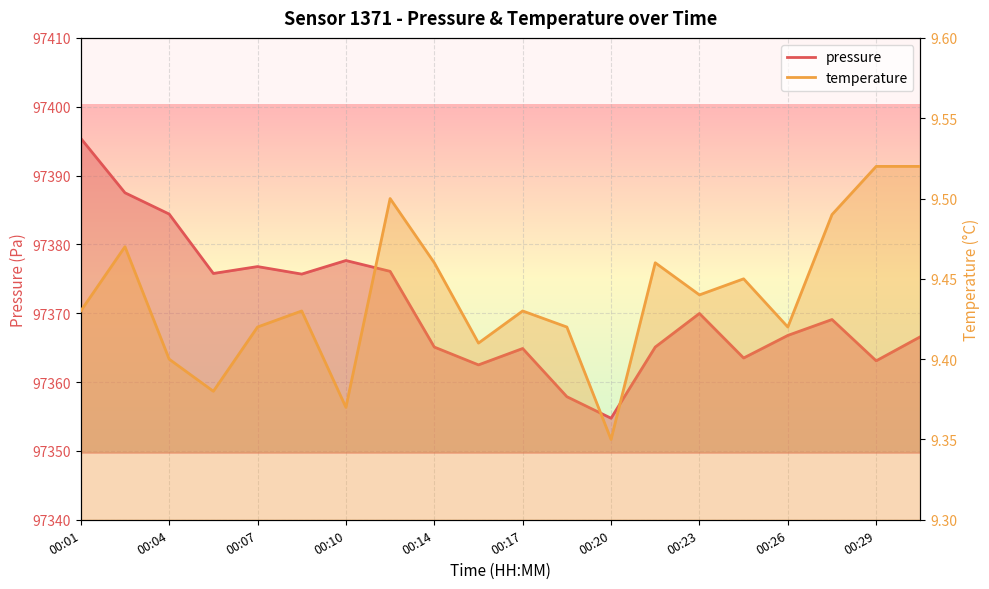

What are all the series names shown in the legend?

pressure, temperature